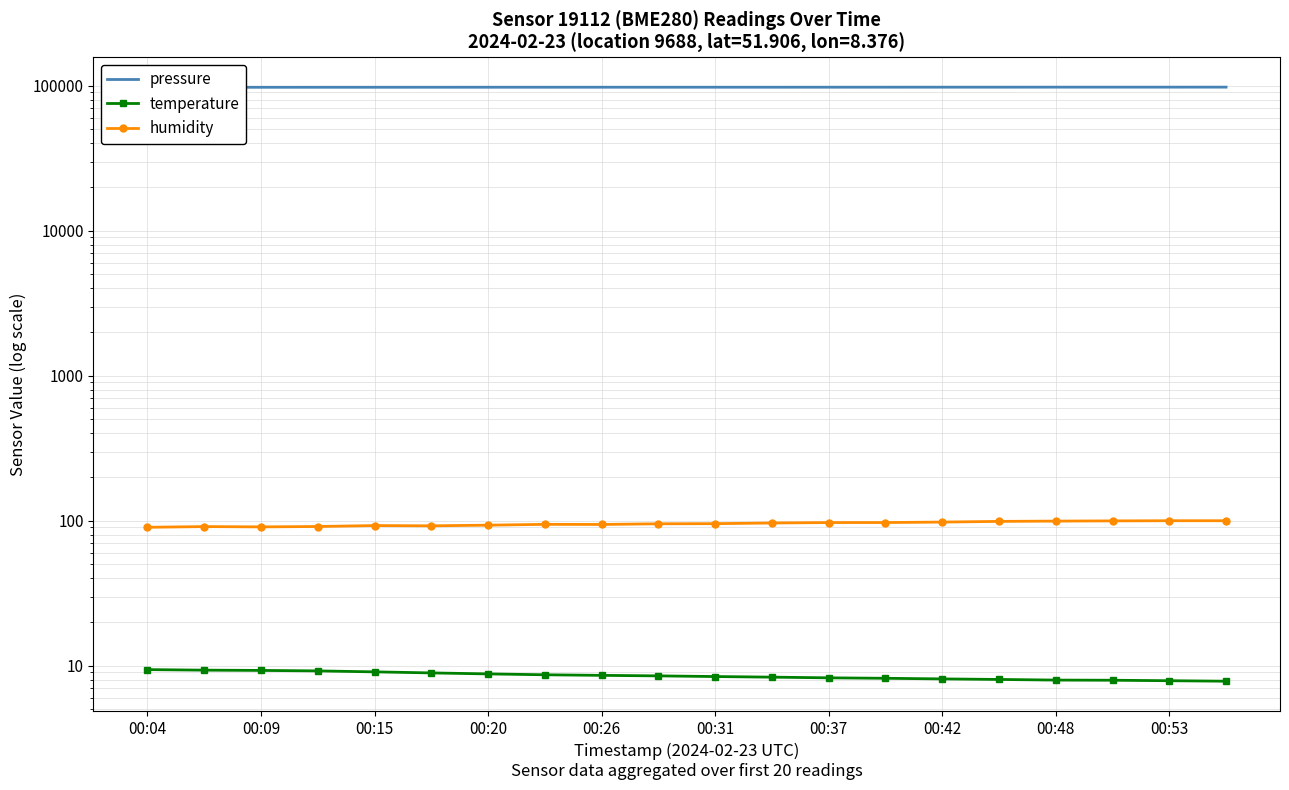

True or false: humidity and pressure intersect in this chart.

False